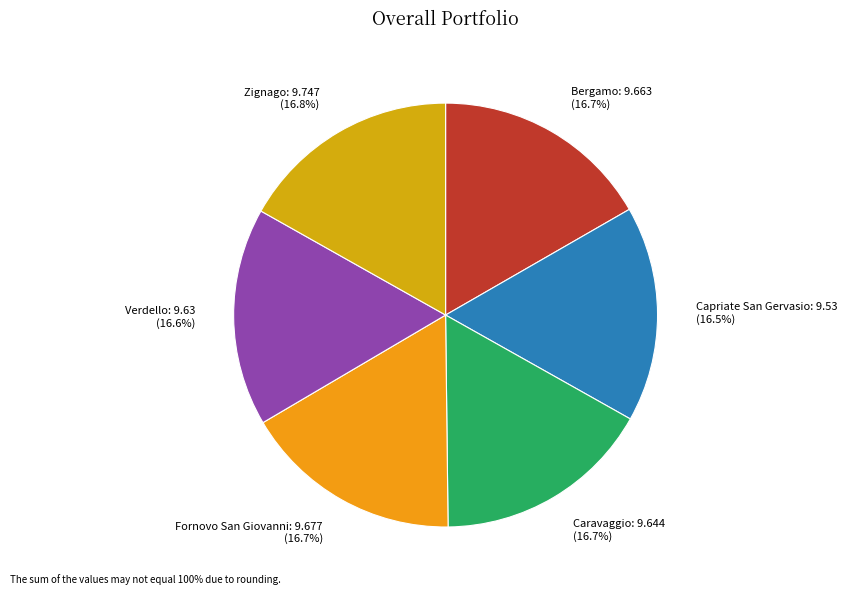

To the nearest percent, what is the average slice percentage?

17%